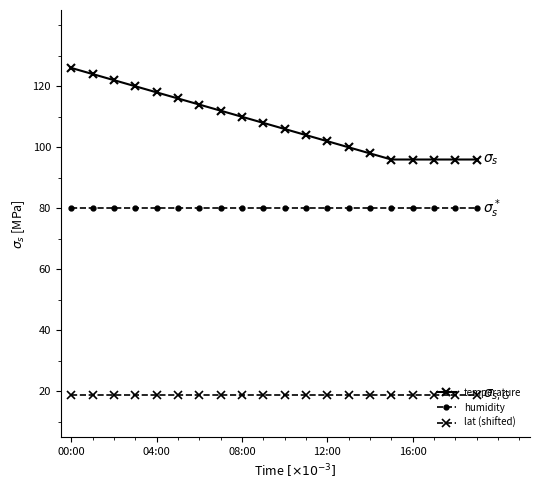

At how many categories does at least one series exceed 88?

20